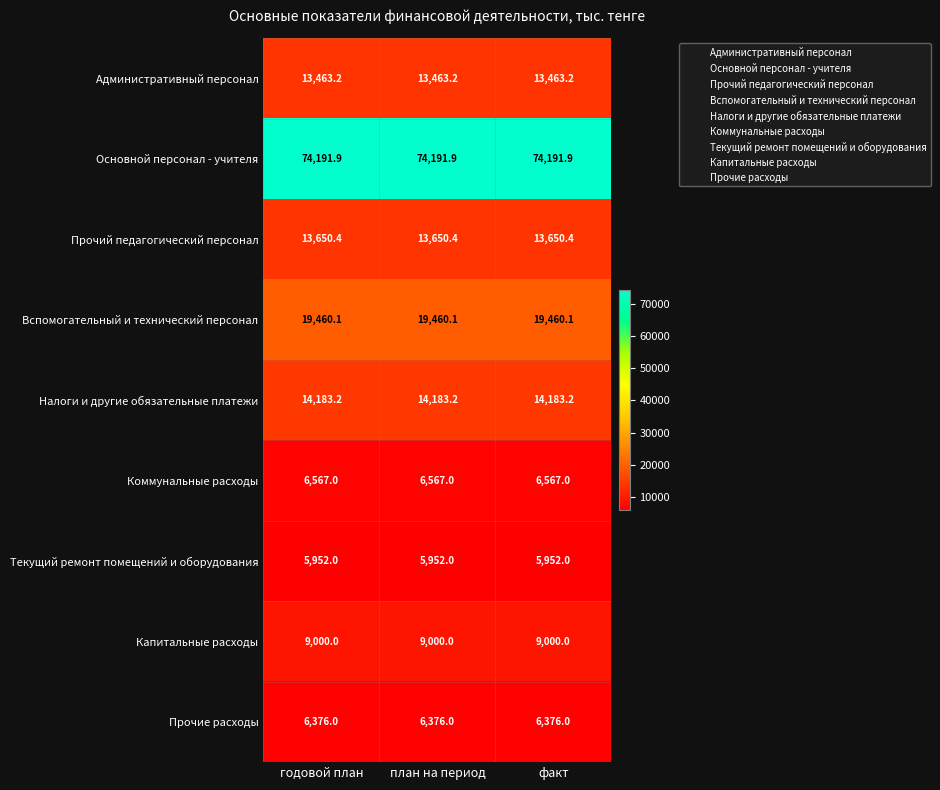

The Капитальные расходы series shows 9000.0 at годовой план. True or false?

True